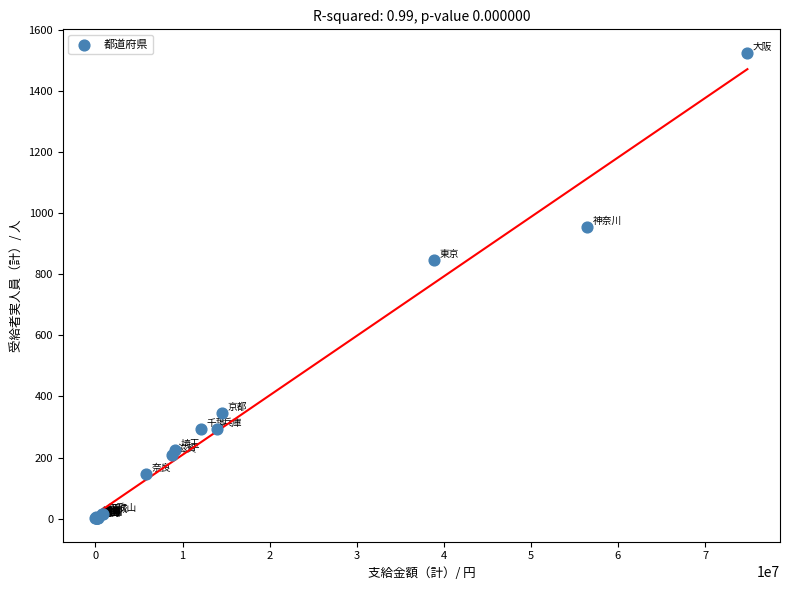

What Y value in the scatter plot is closest to 763?

846